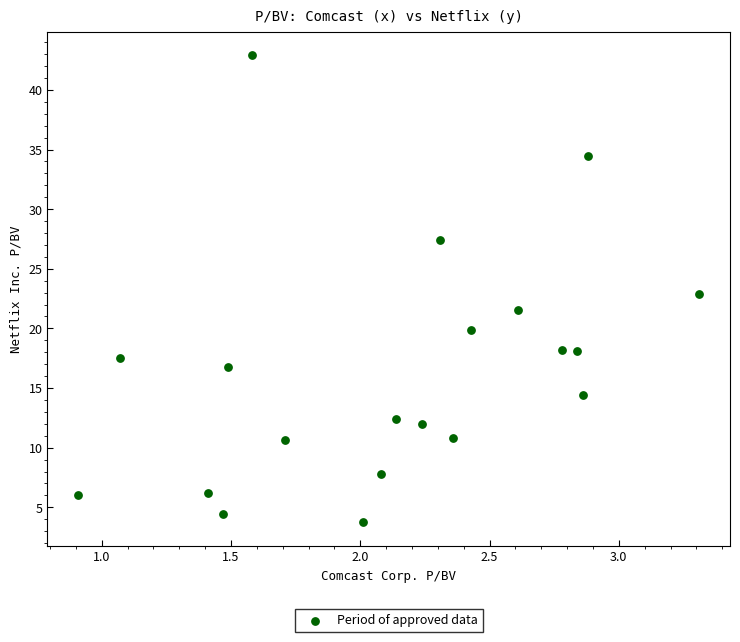

What is the range of Y values (max minus min)?

39.2